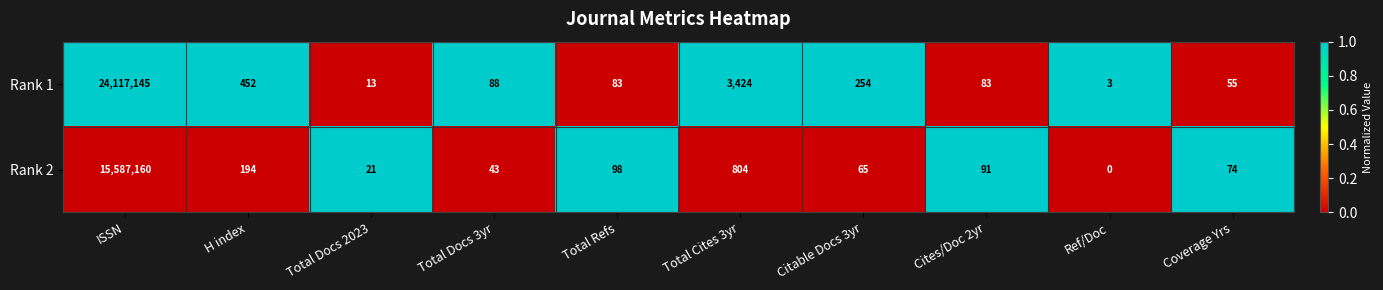

At which category is the sum across all series the highest?

ISSN